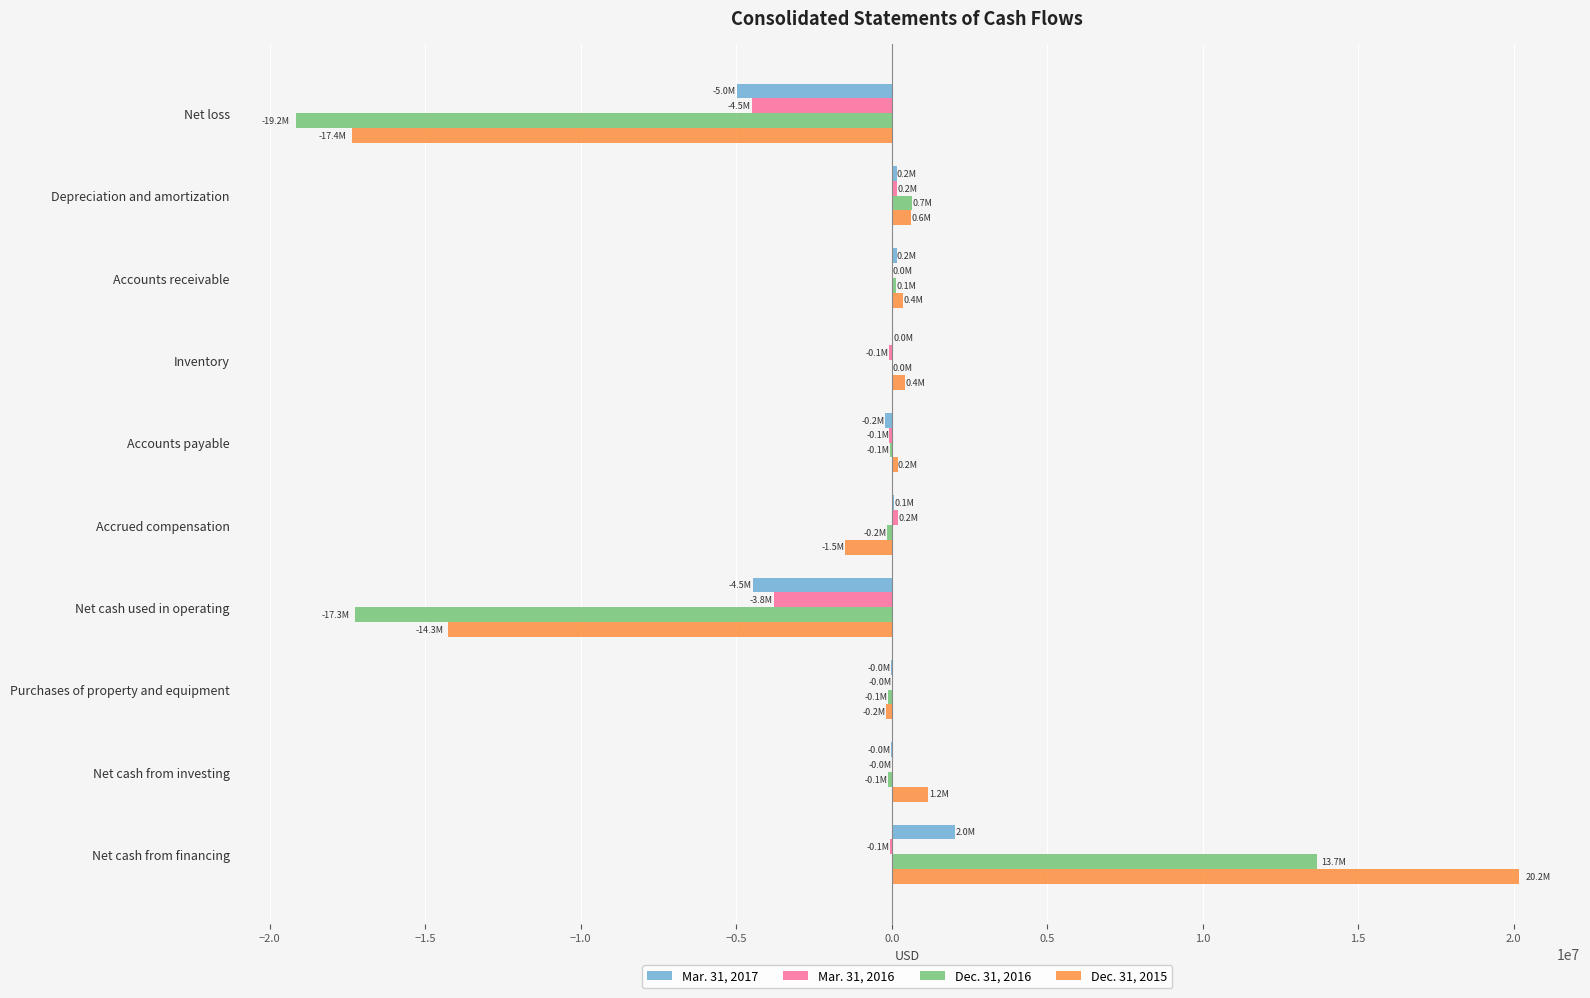

At which category is the sum across all series the highest?

Net cash from financing